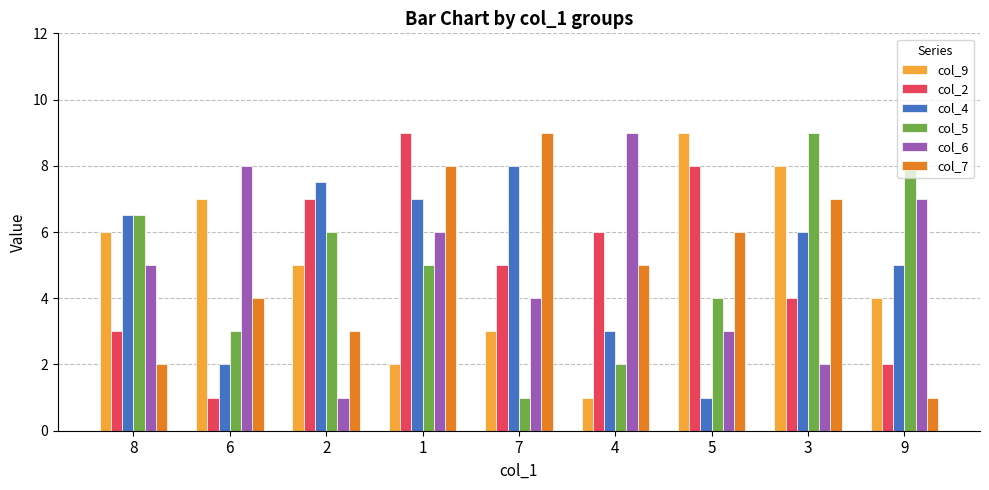

The col_9 series shows 1.6 at 9. True or false?

False